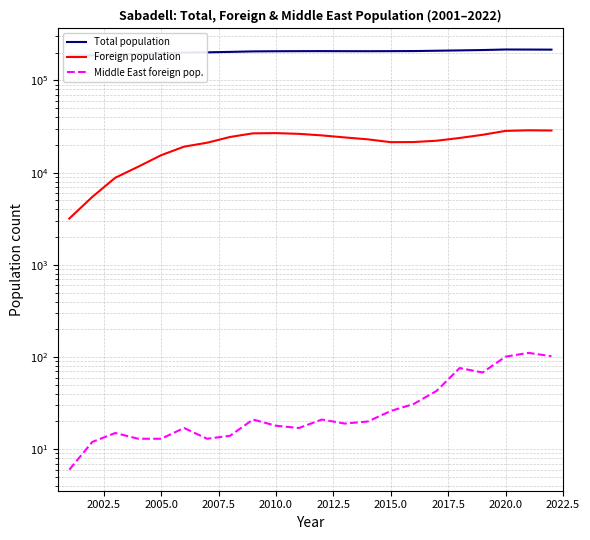

True or false: Middle East foreign pop. has a value of 6 at 2017.5.

False